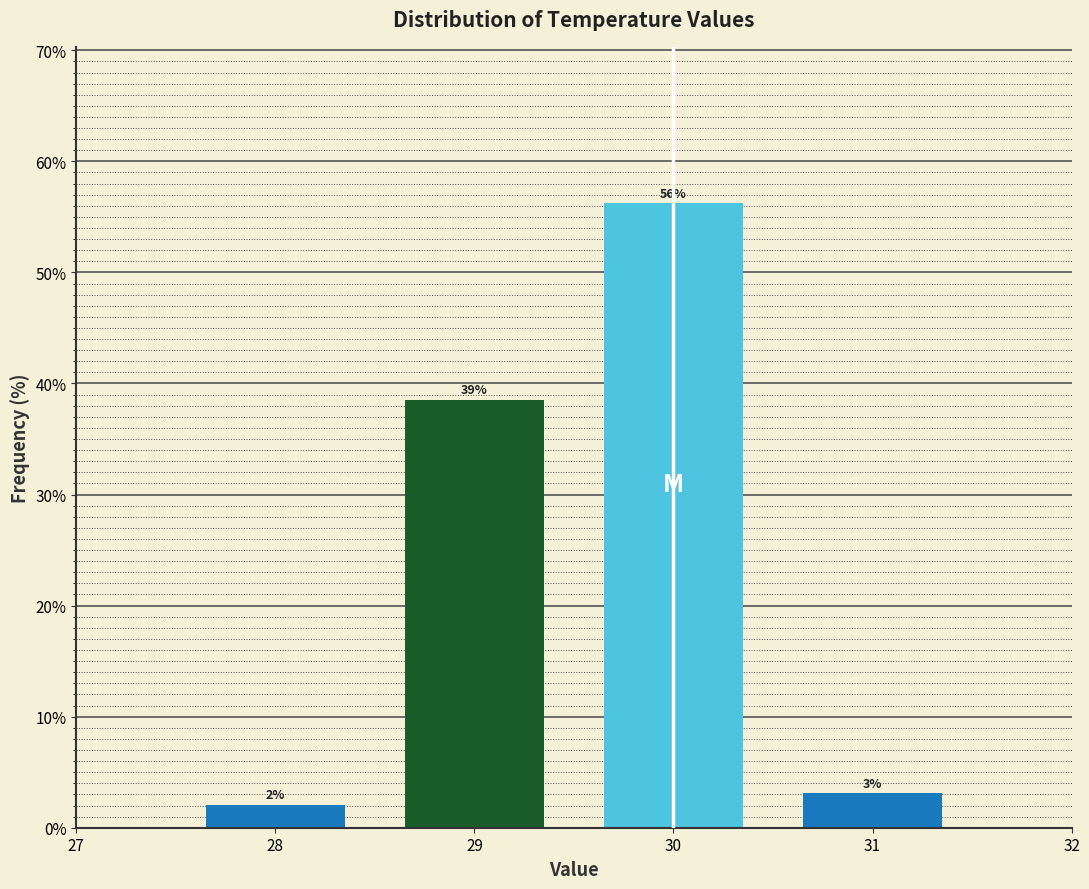

How many bars are there in total?

4